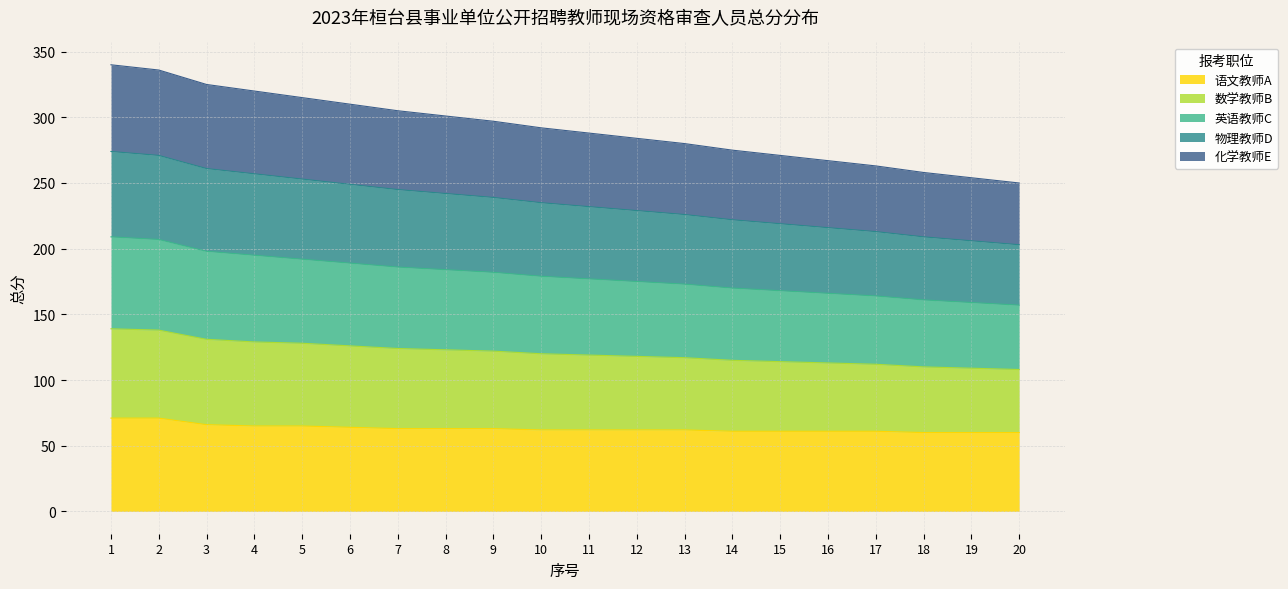

True or false: 化学教师E and 英语教师C cross at least once.

False